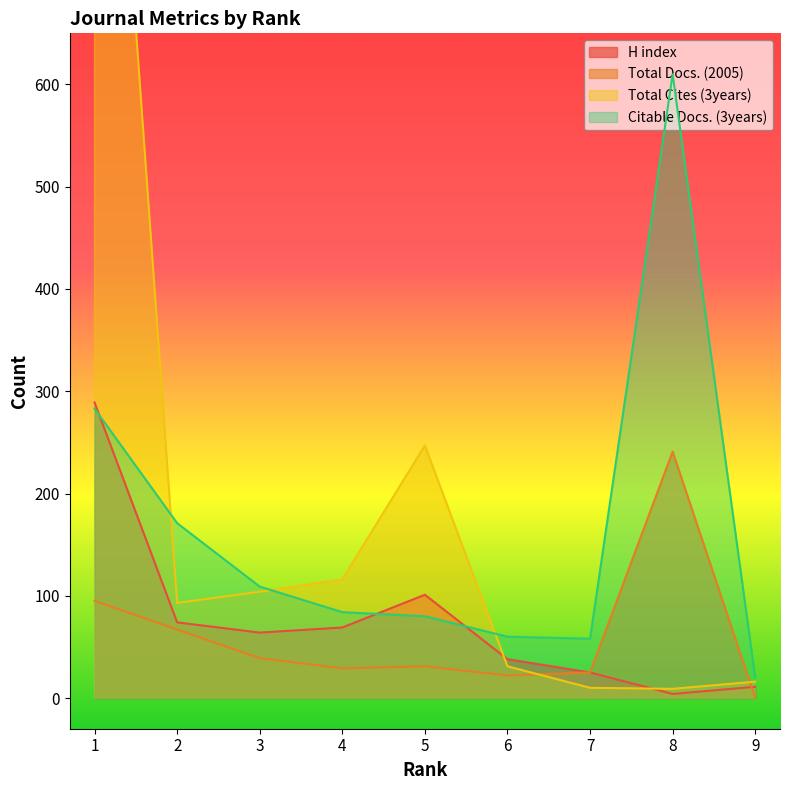

What is the value of the Citable Docs. (3years) point at the 3rd from the left?

109